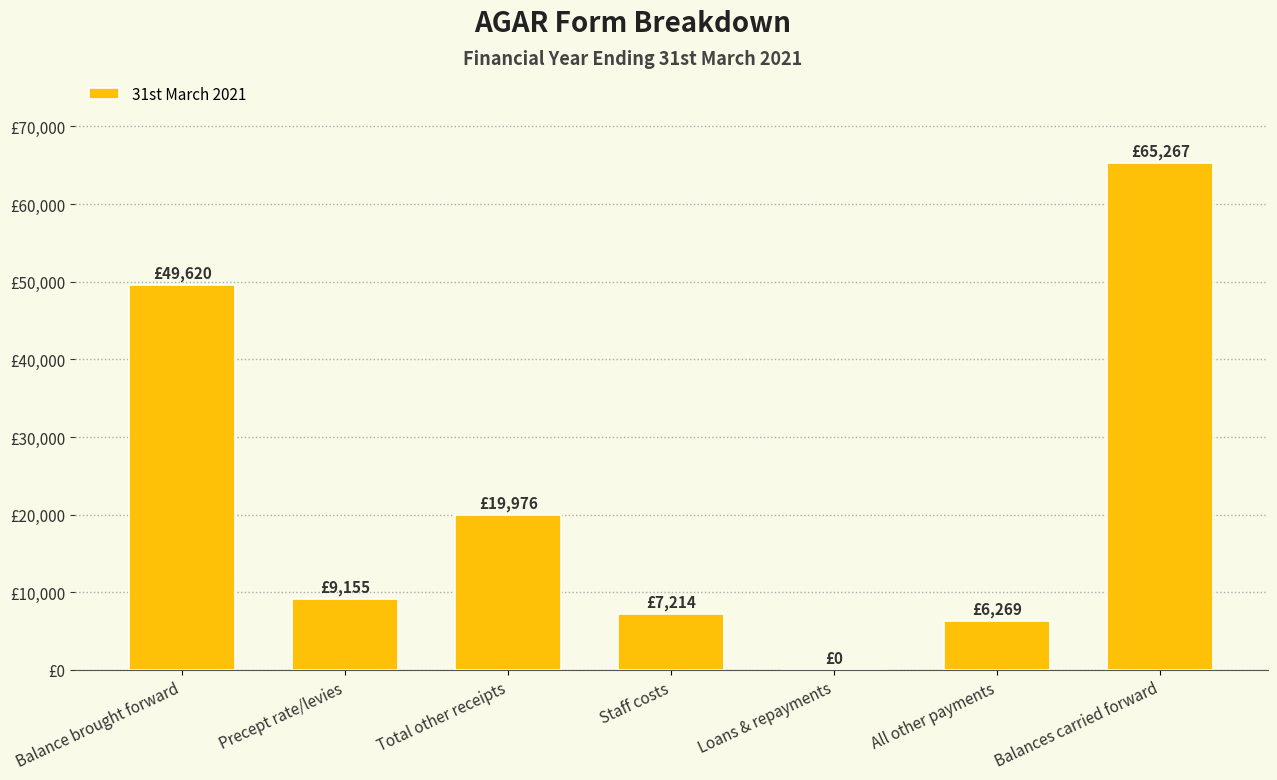

Between All other payments and Loans & repayments, which is larger?

All other payments